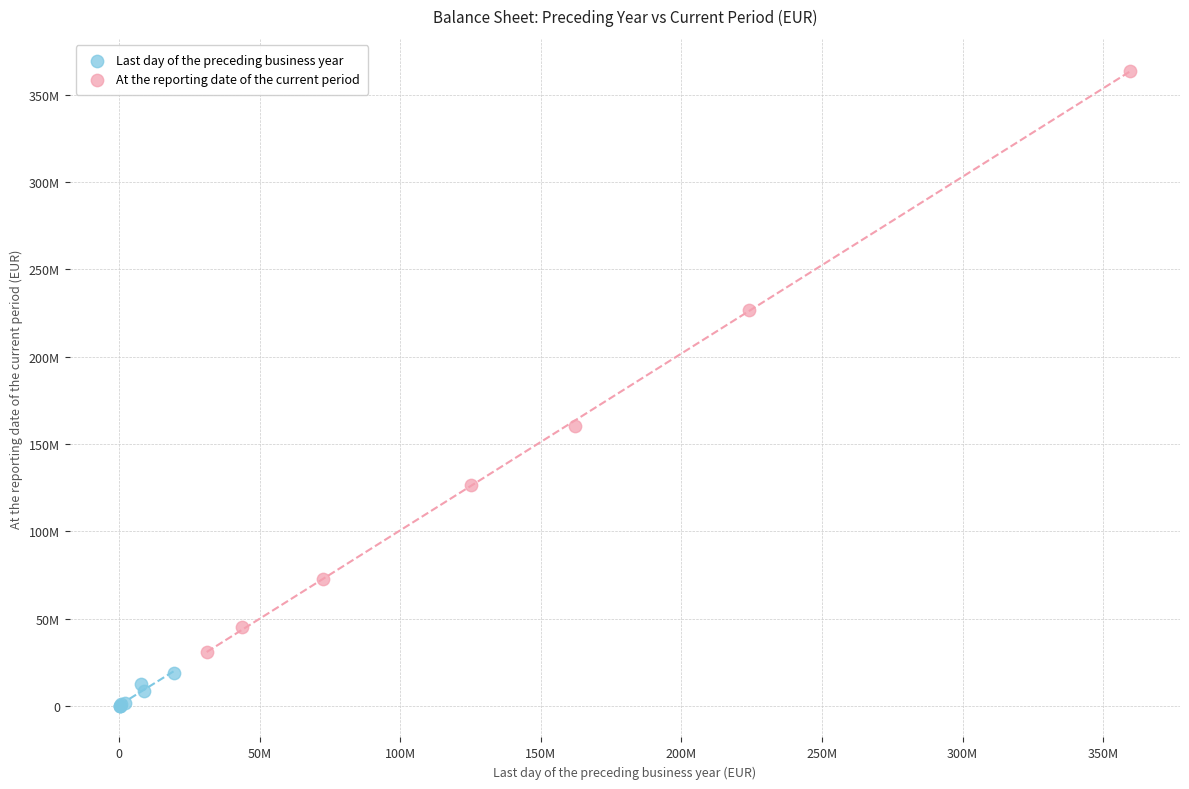

Which series reaches the minimum Y coordinate?

Last day of the preceding business year